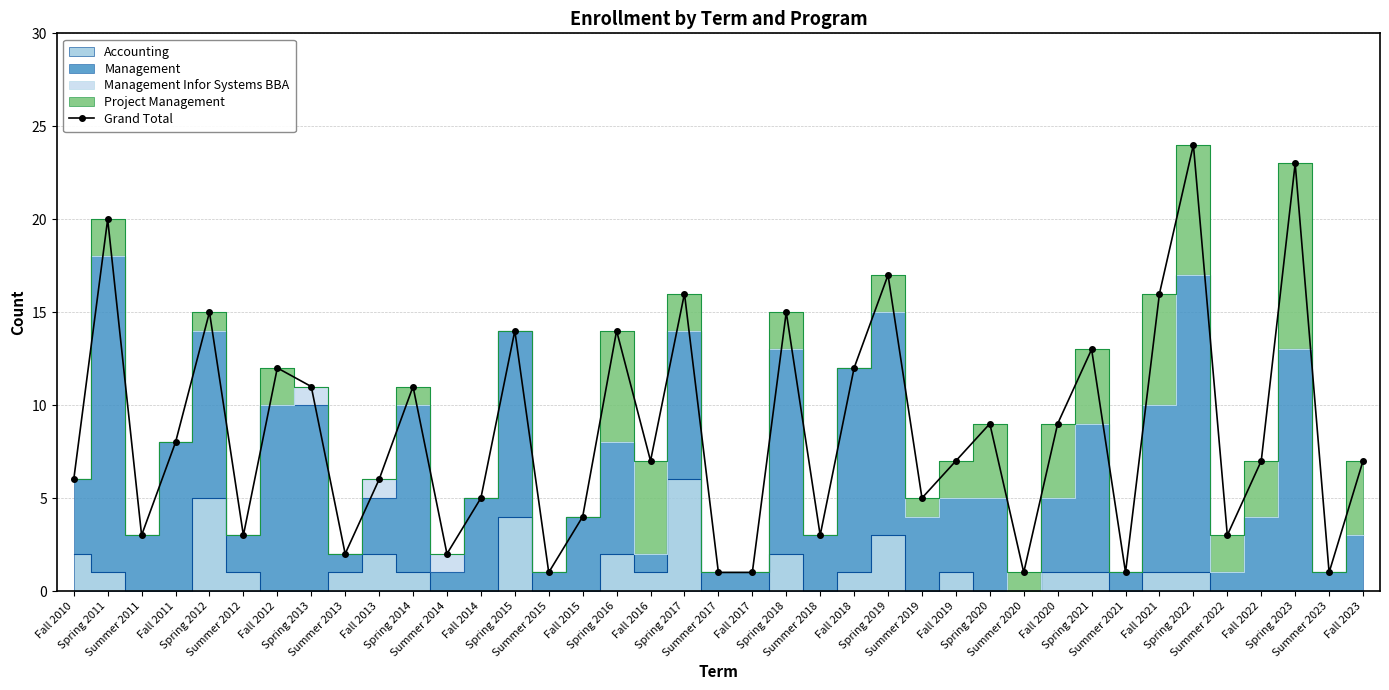

What is the difference between the values at Fall 2021 and Spring 2016?

2